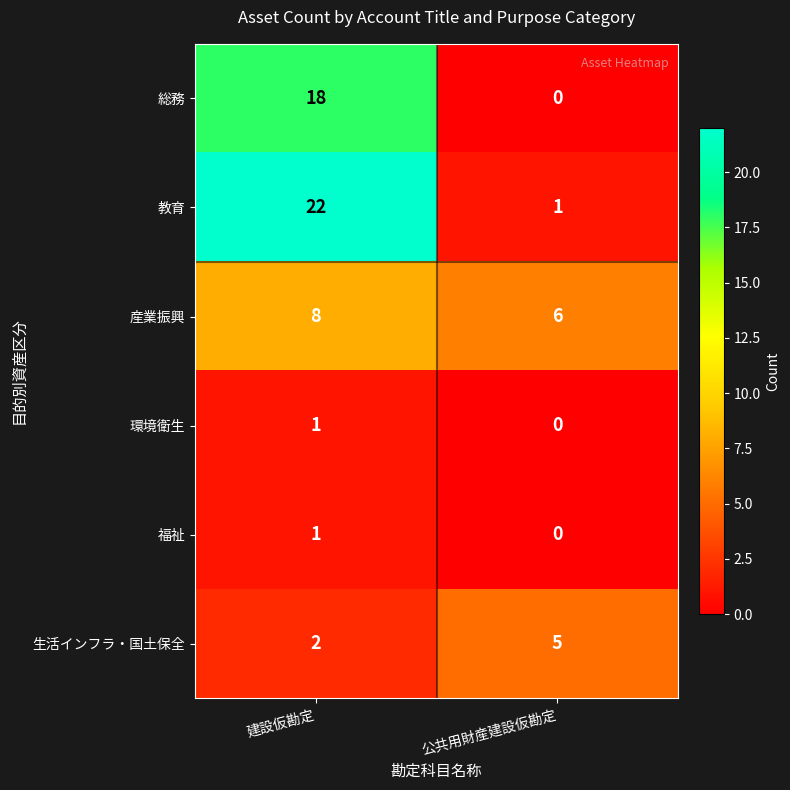

Which label corresponds to the smallest value in the chart?

公共用財産建設仮勘定